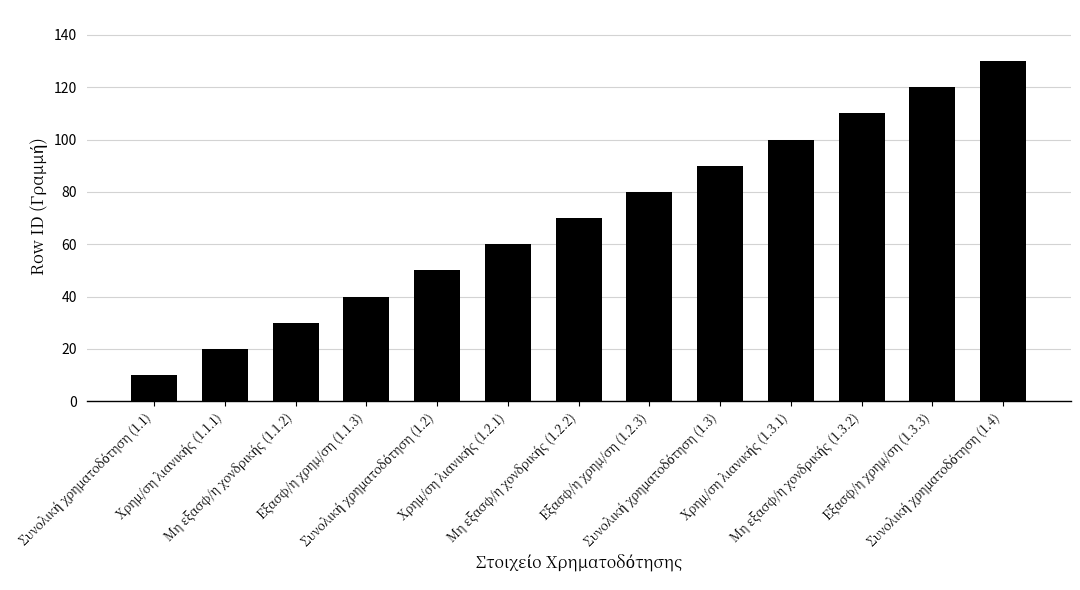

Reading left to right, transcribe all the data shown in this chart.

10	20	30	40	50	60	70	80	90	100	110	120	130